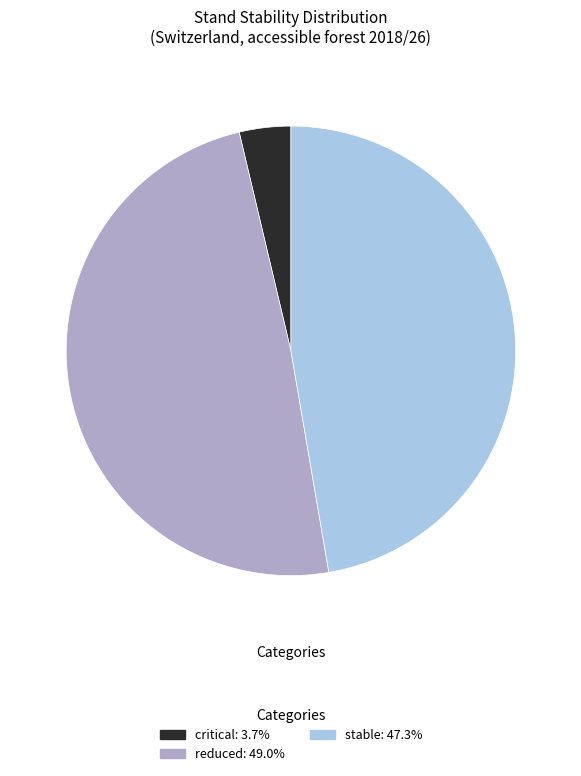

Is there a majority slice in this chart?

No